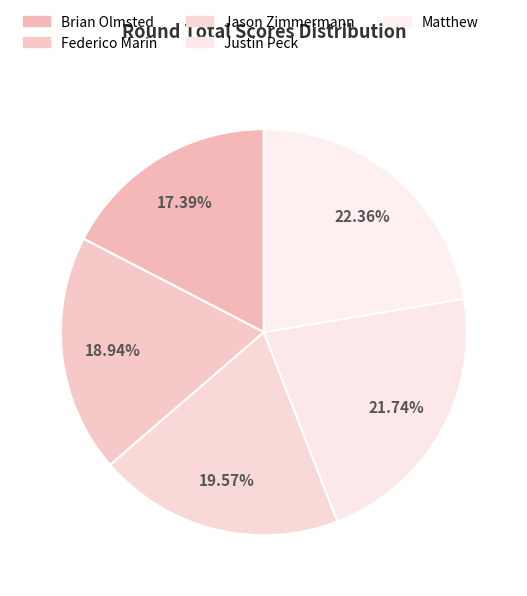

What percentage is the Jason Zimmermann slice, to the nearest percent?

20%